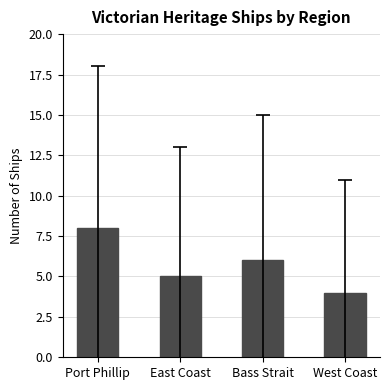

The value at Bass Strait is 6. True or false?

True